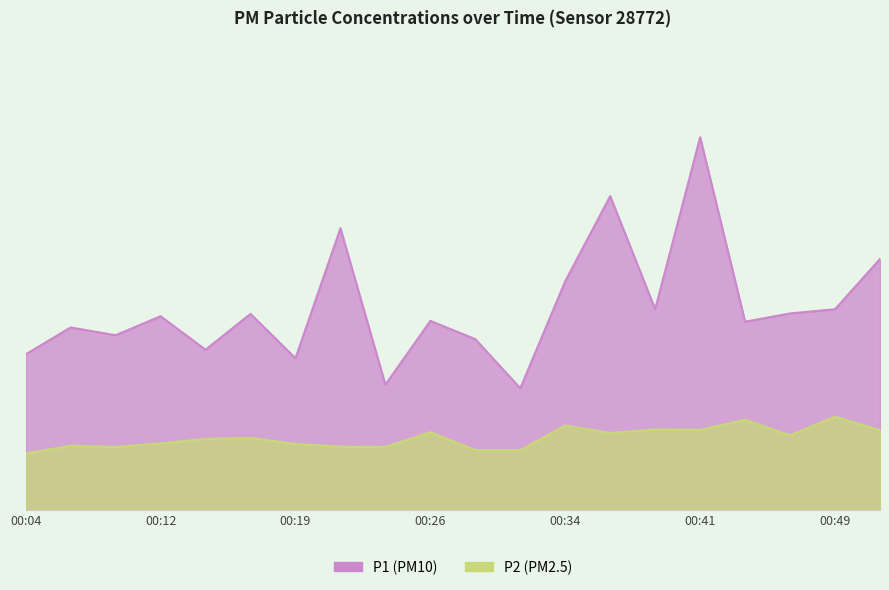

Reading left to right, list all the values displayed in this chart.

P1: 10.0	11.7	11.2	12.4	10.3	12.6	9.8	18.1	8.1	12.2	11.0	7.8	14.7	20.2	12.9	23.9	12.1	12.6	12.9	16.1
P2: 3.6	4.1	4.0	4.3	4.6	4.6	4.2	4.1	4.0	5.0	3.9	3.9	5.4	5.0	5.2	5.2	5.8	4.8	6.0	5.1